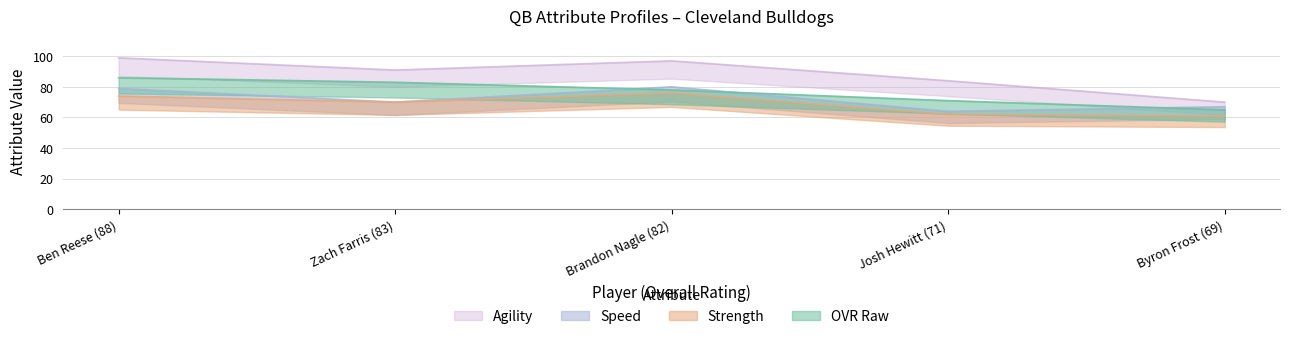

The agility series shows 127 at Brandon Nagle (82). True or false?

False